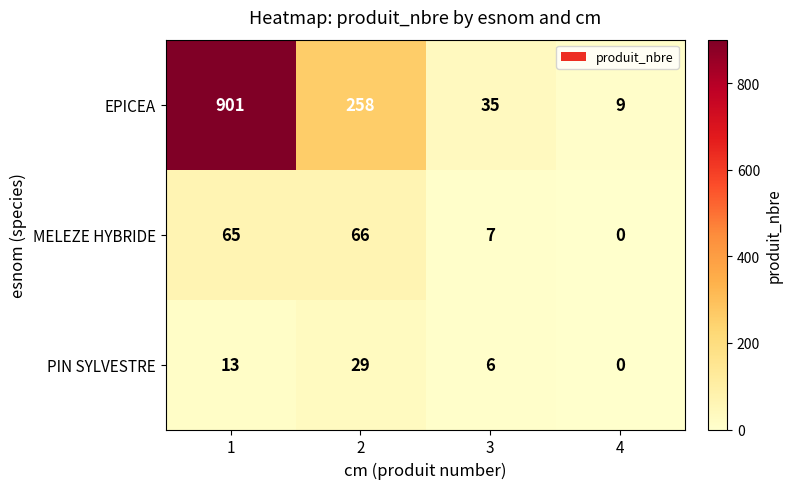

Where is MELEZE HYBRIDE nearest to the value 33?

3